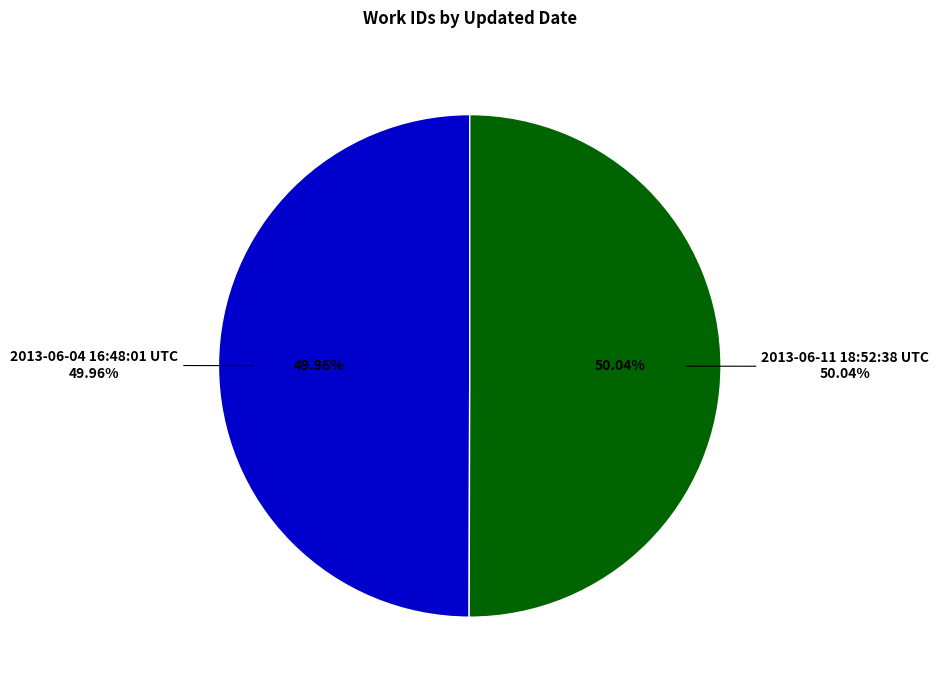

Count the number of slices in the pie.

2